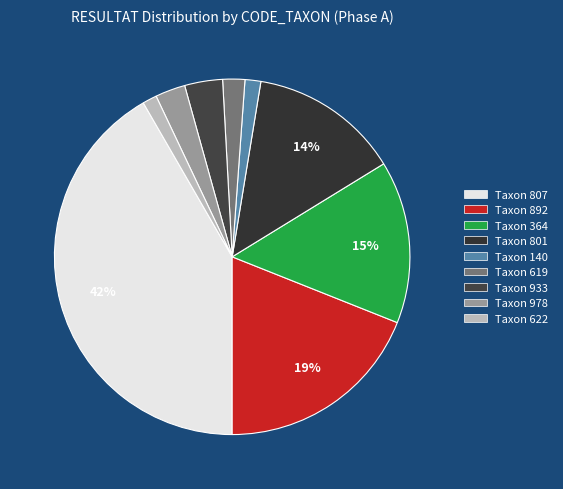

Count the number of slices in the pie.

9